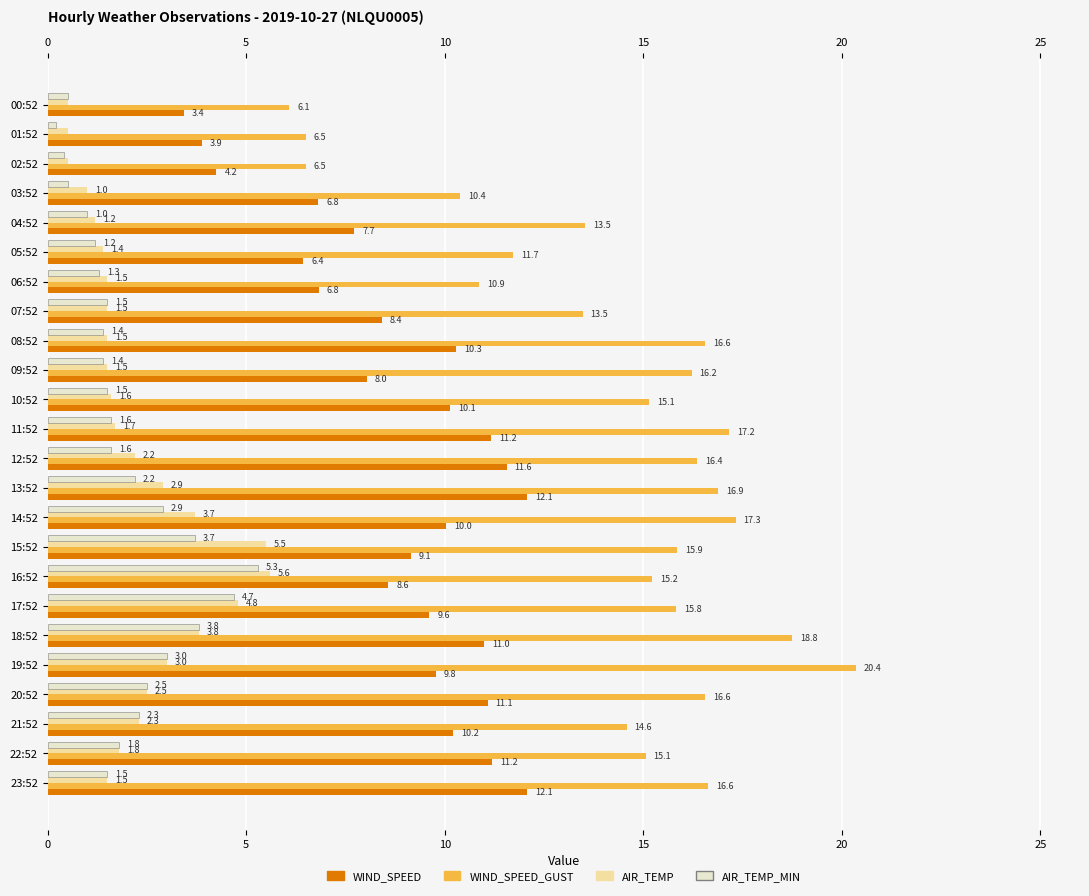

Which has a higher value, 12:52 or 11:52?

12:52